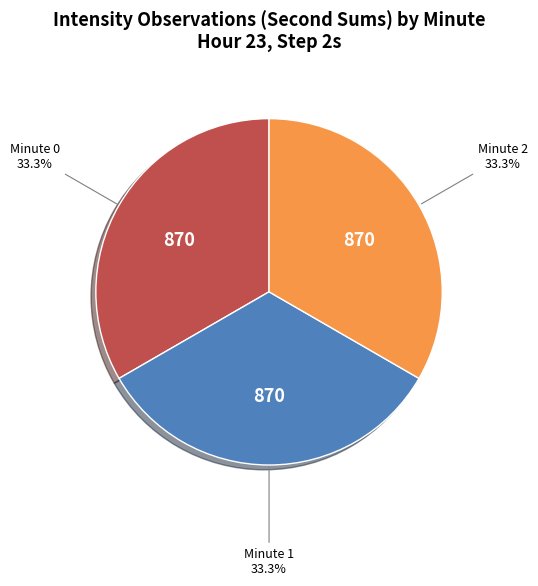

Does any single category account for the majority?

No